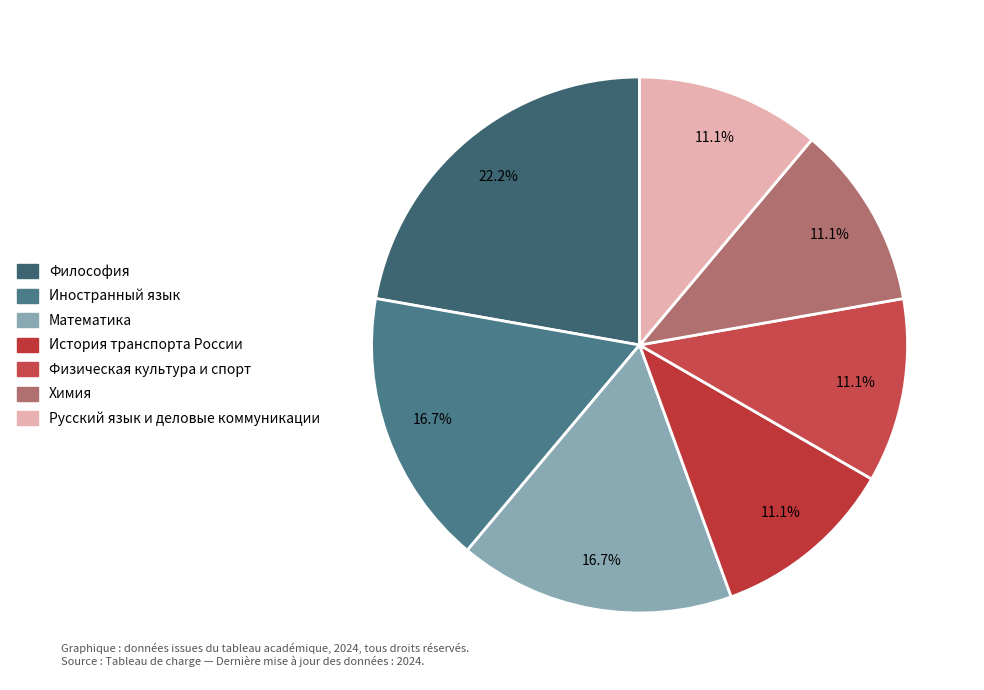

True or false: Физическая культура и спорт accounts for 11% of the total.

True